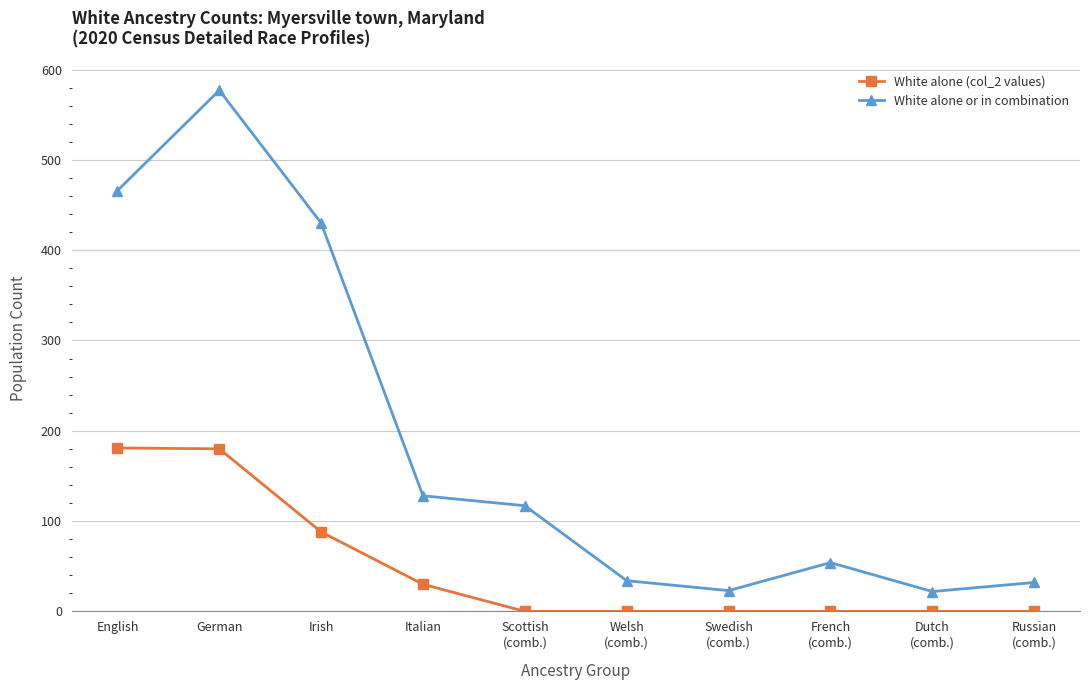

What is the label of the 5th point from the left?

Scottish
(comb.)